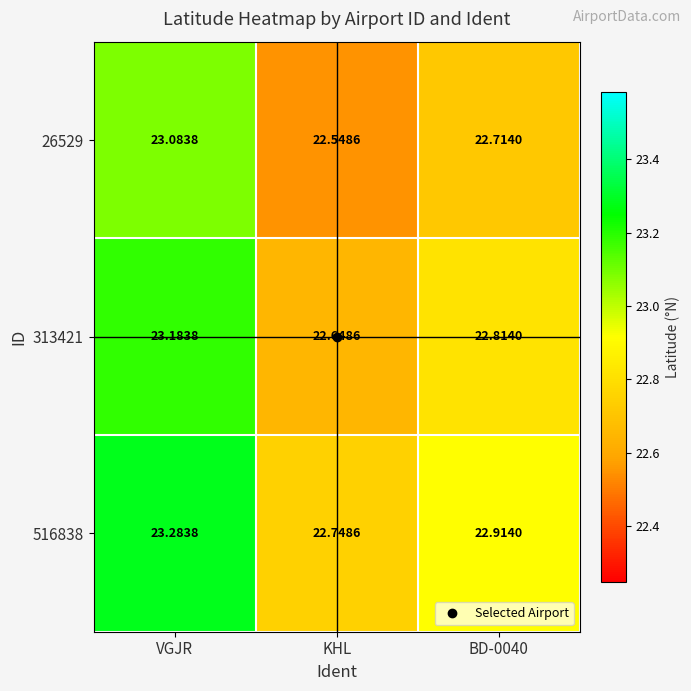

Is the value of 516838 at VGJR greater than the value of 313421 at KHL?

Yes